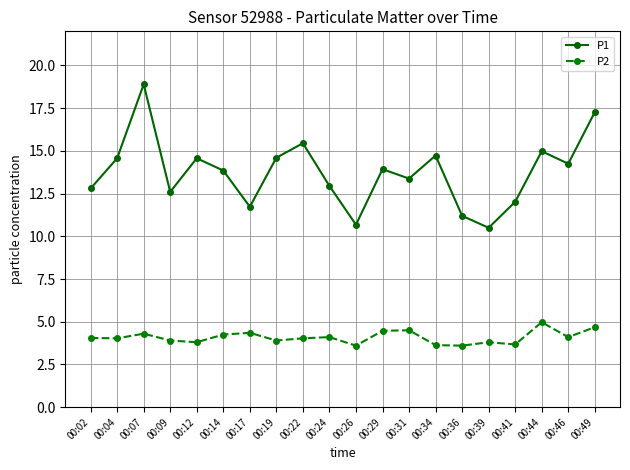

True or false: P2 has more than 2 points higher than both neighbors.

True